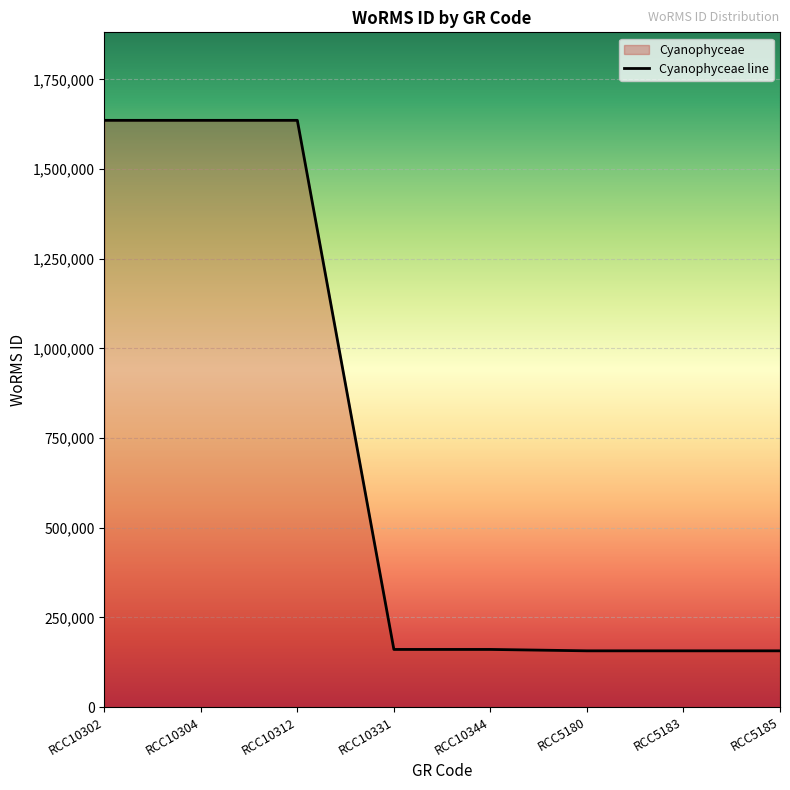

What is the label of the 7th point from the left?

RCC5183